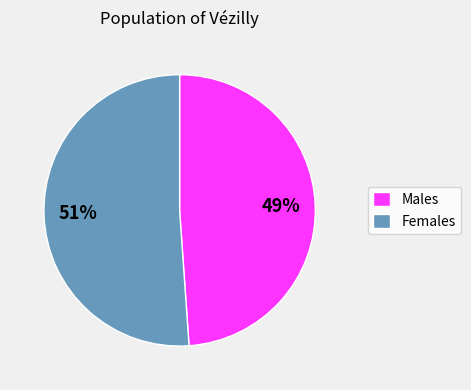

Rank the categories by value from highest to lowest.

Females, Males